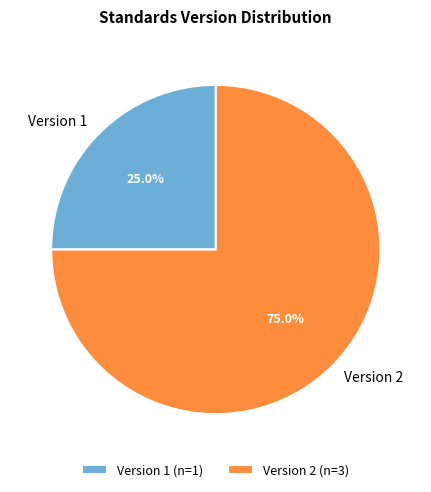

Is there any slice that represents more than half of the pie?

Yes